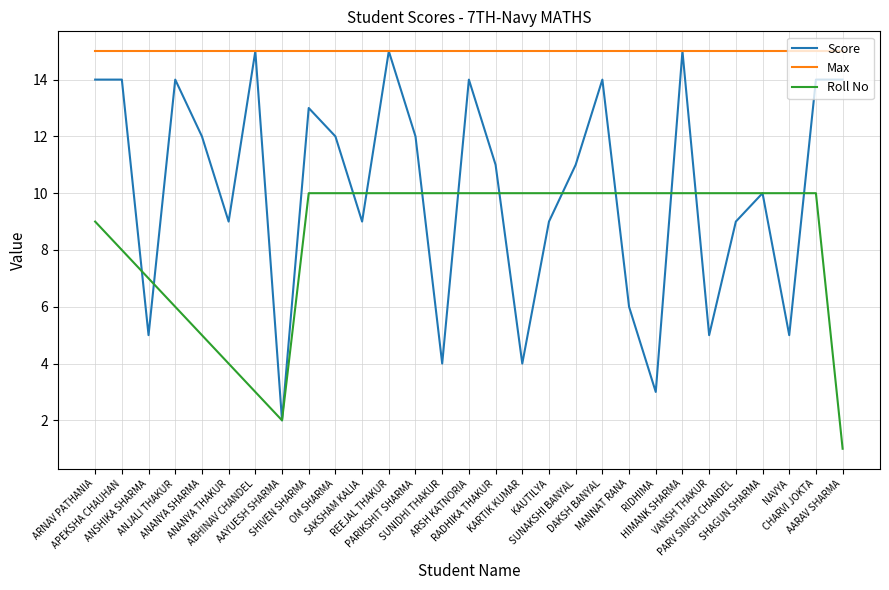

The value of Max at ANANYA THAKUR is 6. True or false?

False